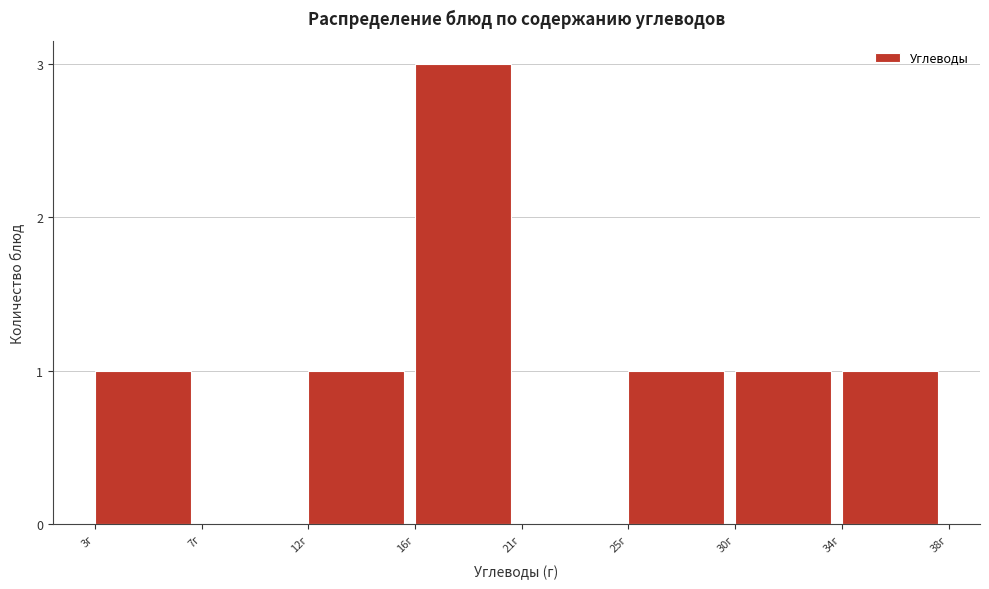

Reading right to left, extract all data points from this chart.

34г=1	30г=1	25г=1	21г=0	16г=3	12г=1	7г=0	3г=1